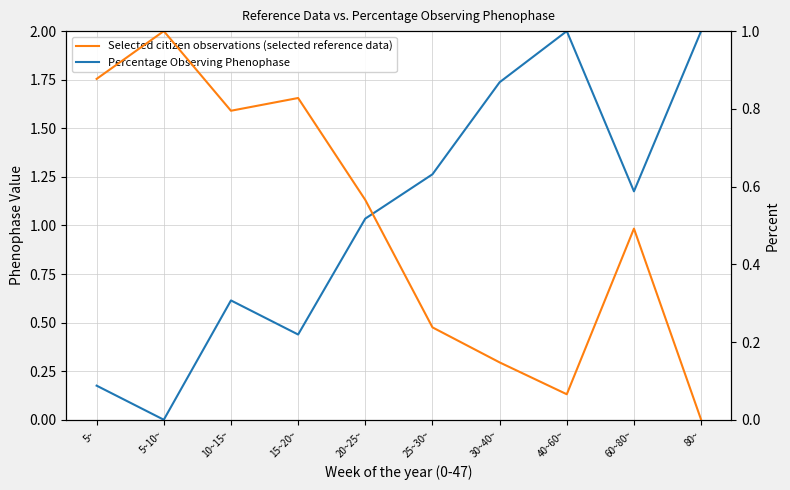

Does the chart have visible grid lines?

Yes